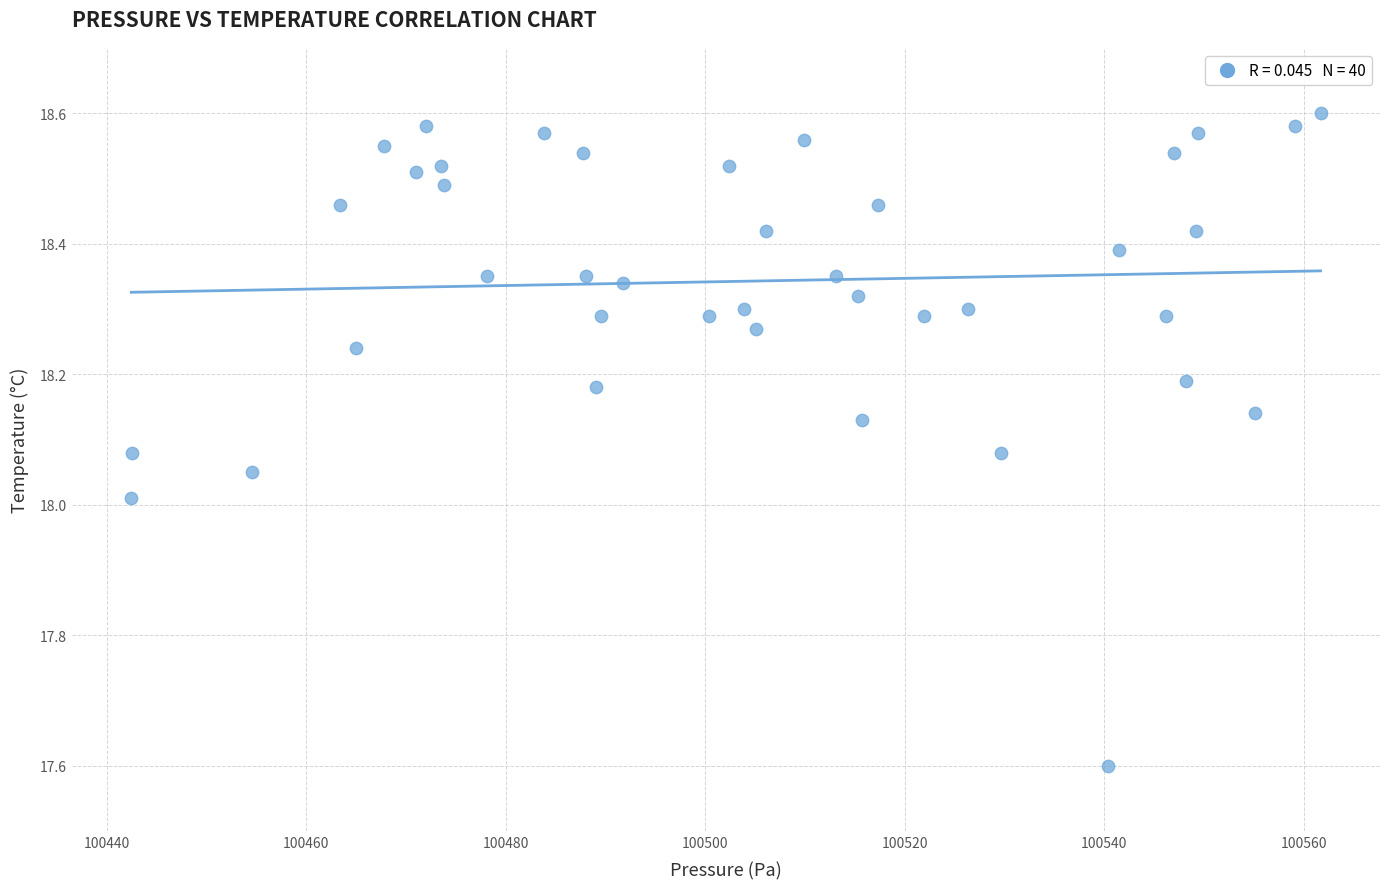

What is the range of Y values (max minus min)?

1.0